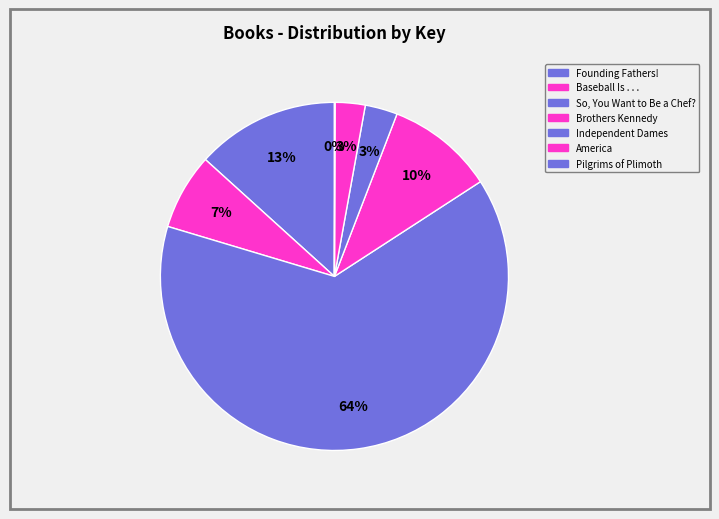

Which category has the smallest portion of the pie?

Pilgrims of Plimoth